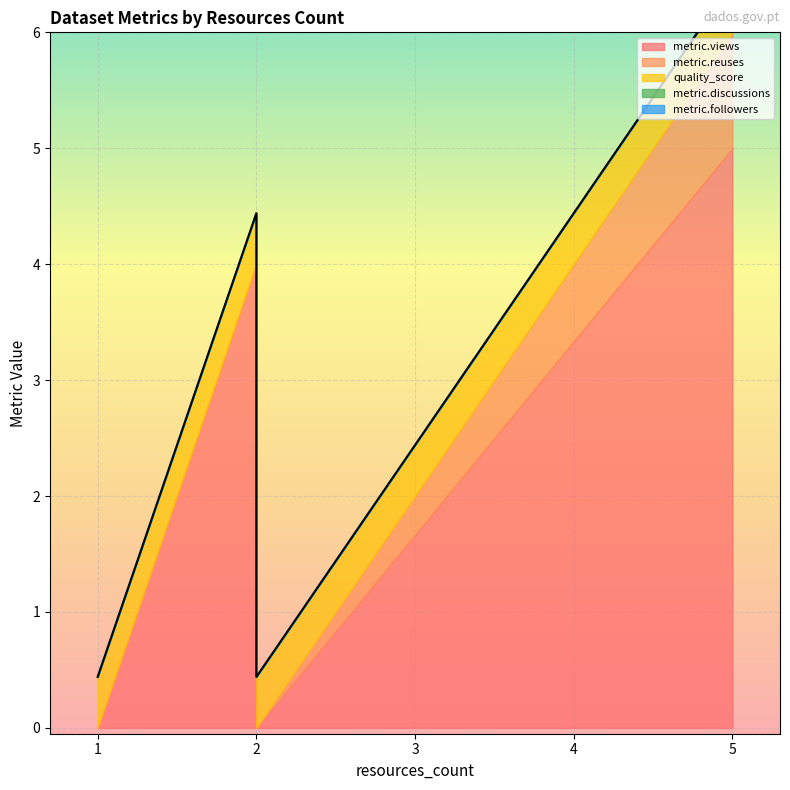

Count the metric.reuses values in the range 0 to 1.

5